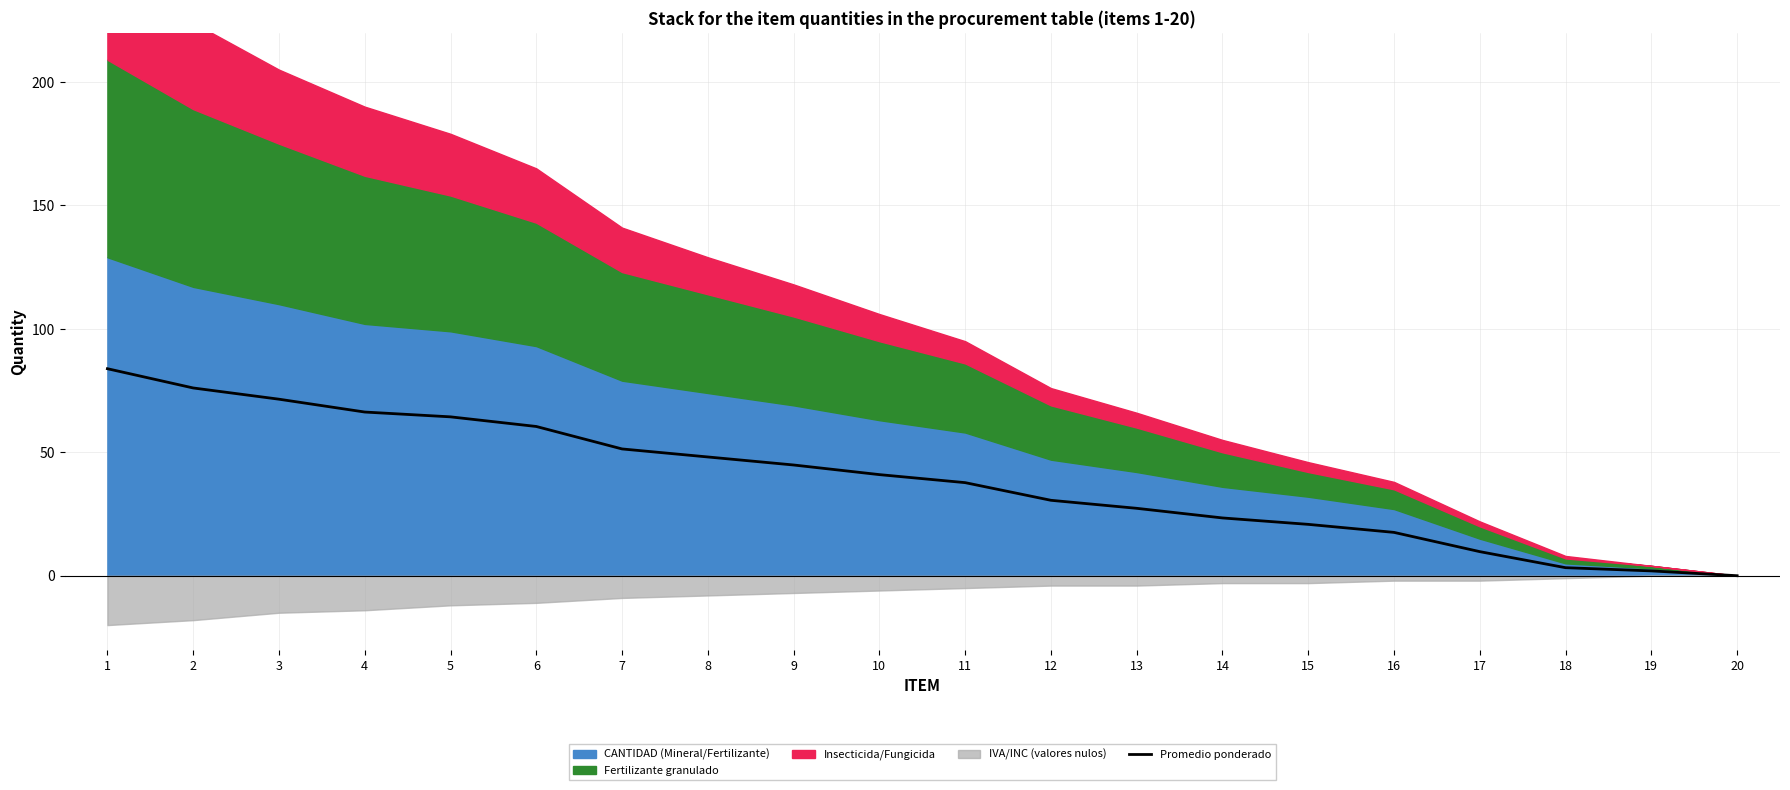

The value of Promedio ponderado at 17 is 9.8. True or false?

True